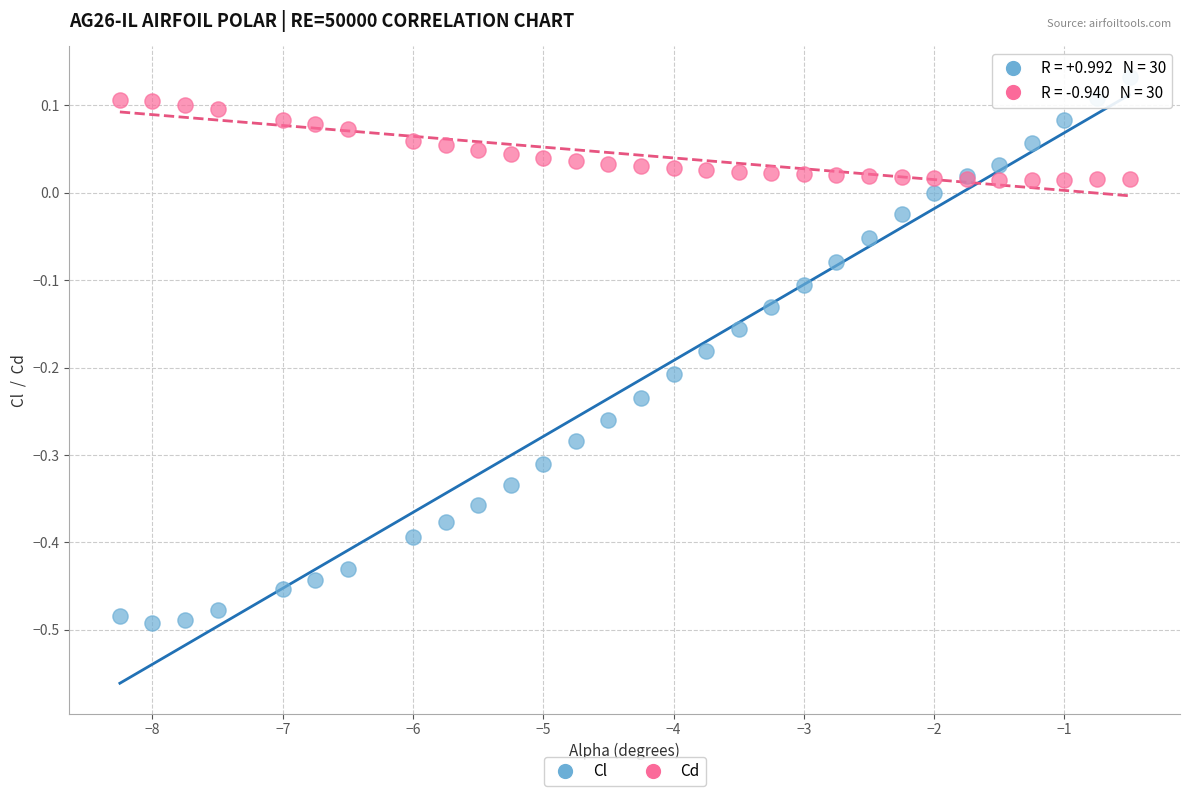

Which series contains the lowest Y value?

Cl